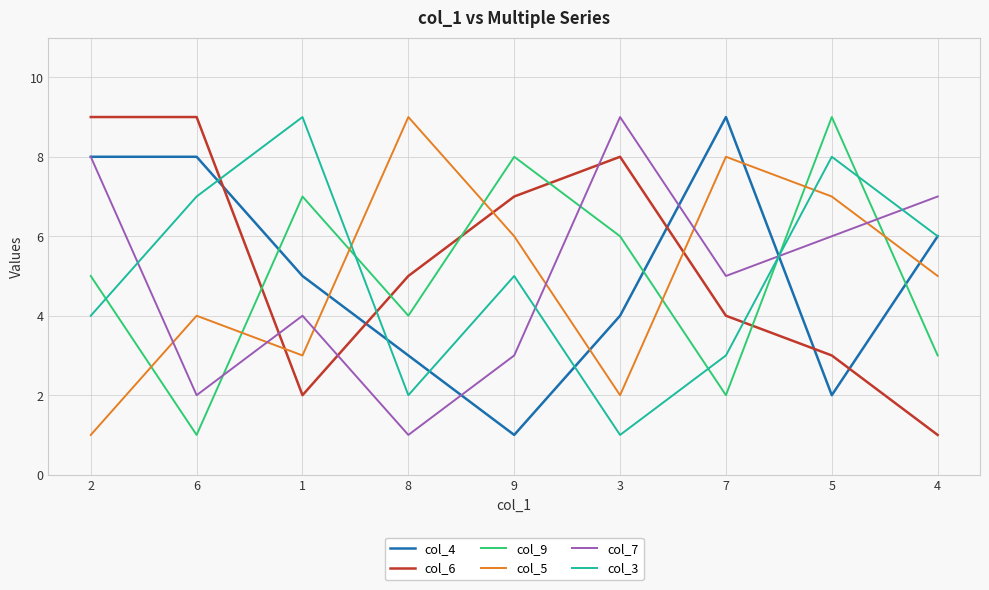

Which series has the largest total across all categories?

col_6